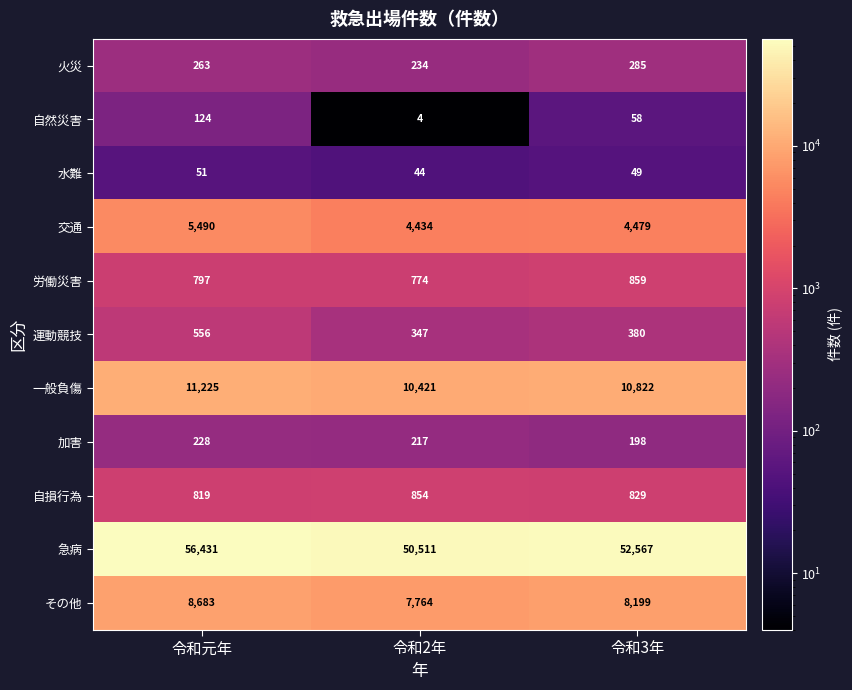

What is the difference between the second highest and minimum values in the 加害 series?

19